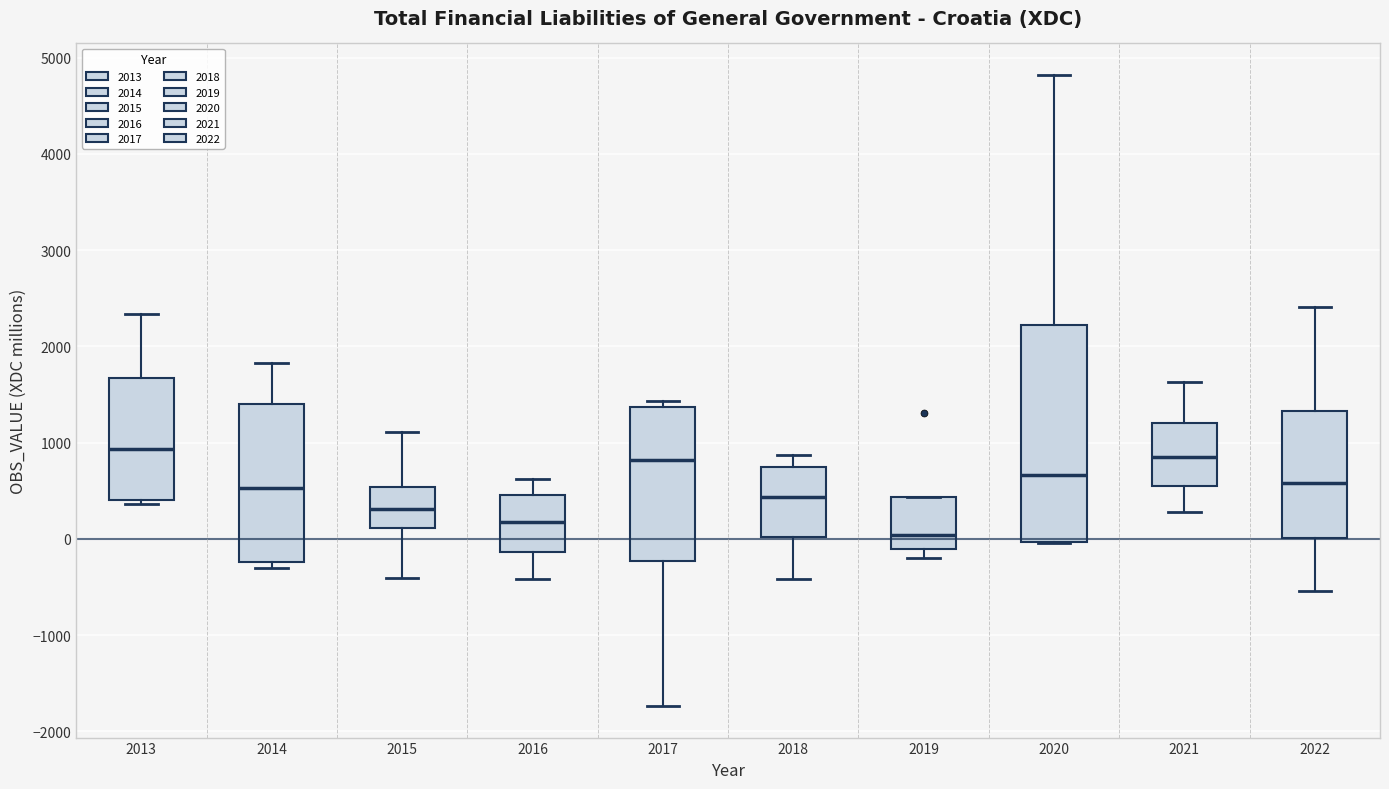

Reading left to right, read every box against the y-axis: the position of its median line, the range the box covers, and the ends of its whiskers. The values are not printed on the chart, so give them approximately, as read against the axis.

2013: median 900, box 400 to 1700, whiskers 400 (just below the box's lower edge) to 2300
2014: median 500, box -200 to 1400, whiskers -300 to 1800
2015: median 300, box 100 to 500, whiskers -400 to 1100
2016: median 200, box -100 to 500, whiskers -400 to 600
2017: median 800, box -200 to 1400, whiskers -1700 to 1400 (just above the box's upper edge)
2018: median 400, box 0 to 700, whiskers -400 to 900
2019: median 0, box -100 to 400, whiskers -200 to 400
2020: median 700, box 0 to 2200, whiskers 0 to 4800
2021: median 900, box 500 to 1200, whiskers 300 to 1600
2022: median 600, box 0 to 1300, whiskers -500 to 2400